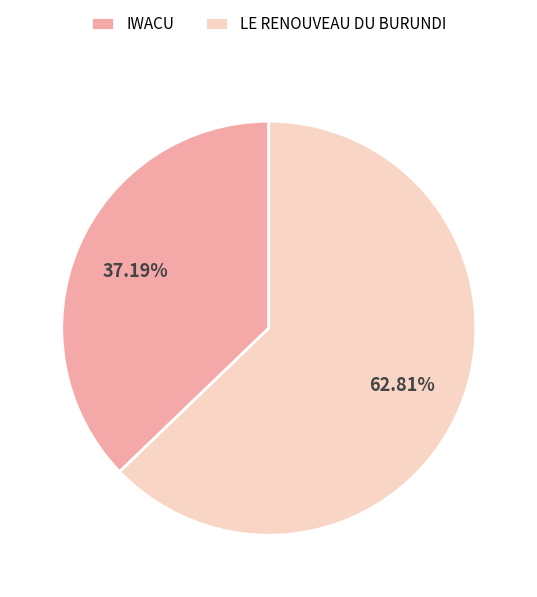

What percentage is the LE RENOUVEAU DU BURUNDI slice, to the nearest percent?

63%